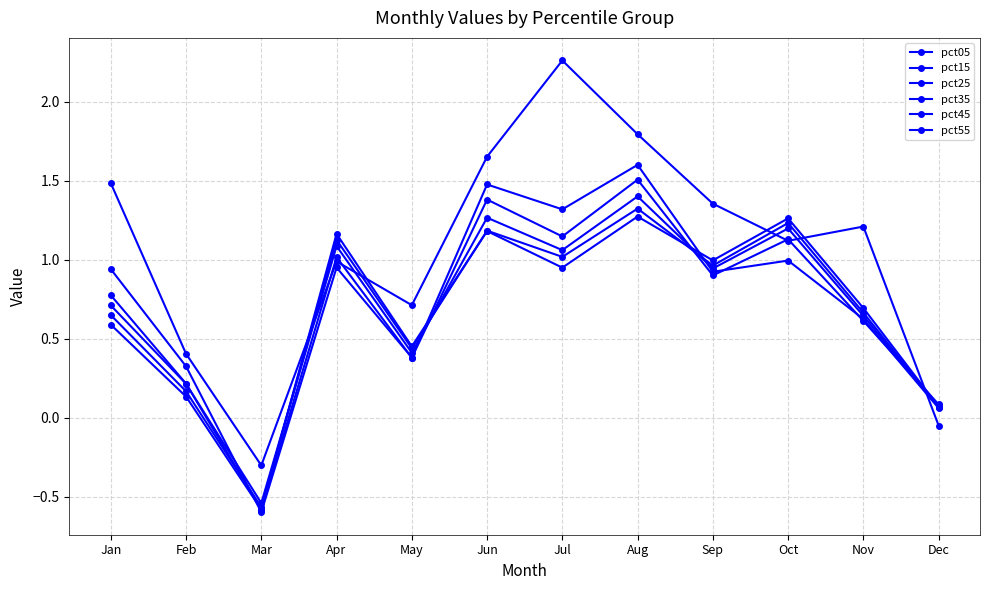

At Oct, list the series in order from largest to smallest.

pct55, pct45, pct35, pct25, pct05, pct15